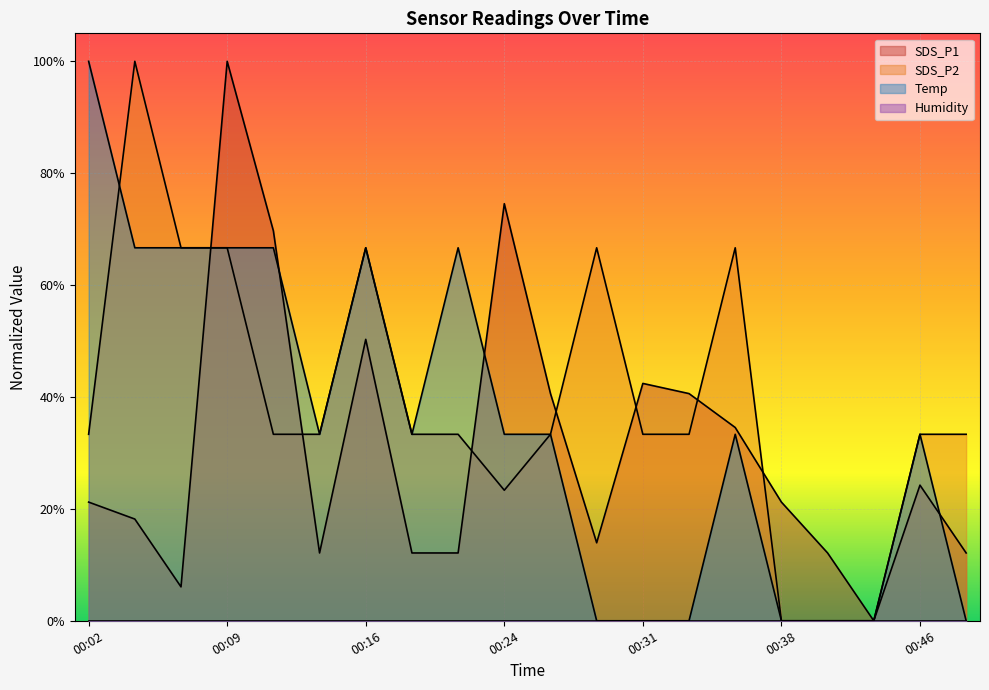

Is it true that Temp equals 0.3 at 00:48?

False